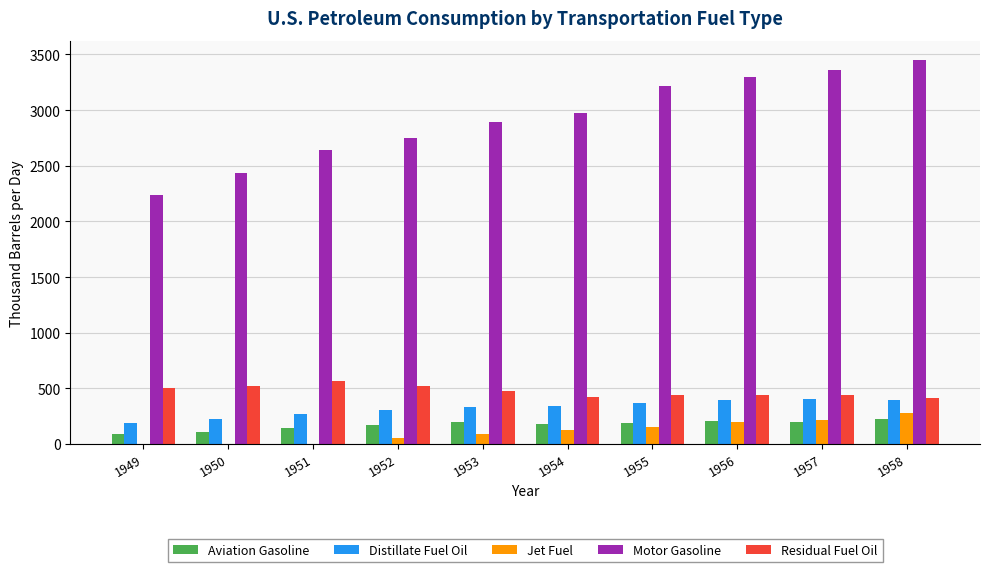

What is the sum of the Aviation Gasoline values at 1954 and 1958?

401.2